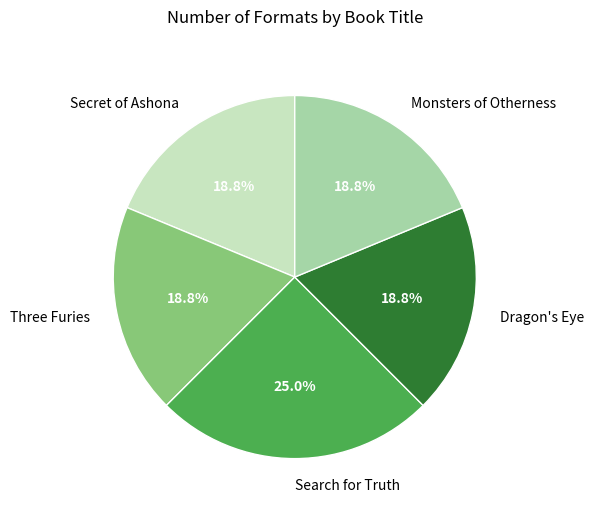

The Monsters of Otherness slice represents 19% of the pie. True or false?

True